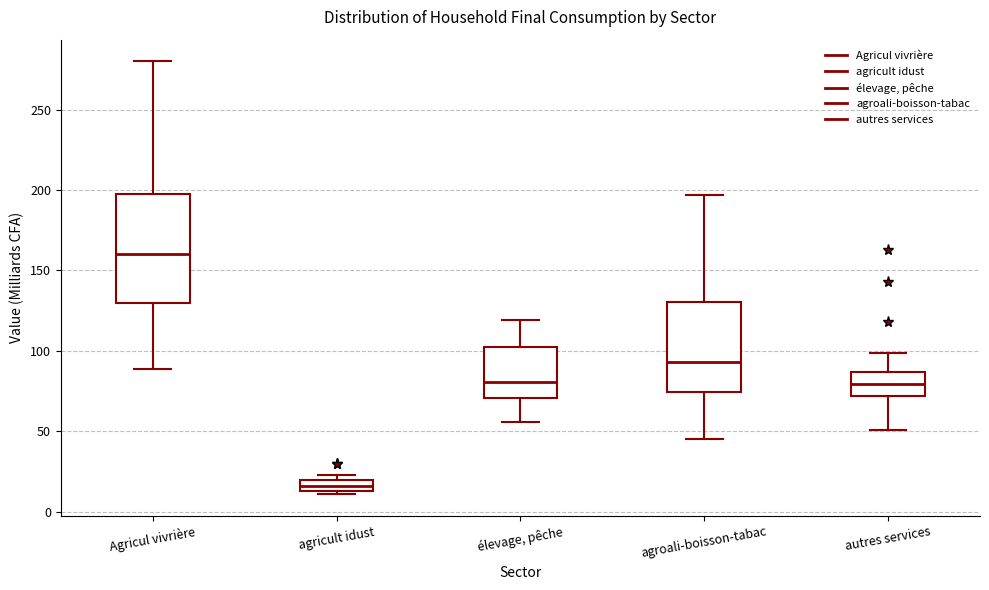

Where does the lower whisker of the box for Agricul vivrière end on the y-axis? The values are not printed on the chart, so give them approximately, as read against the axis.

90